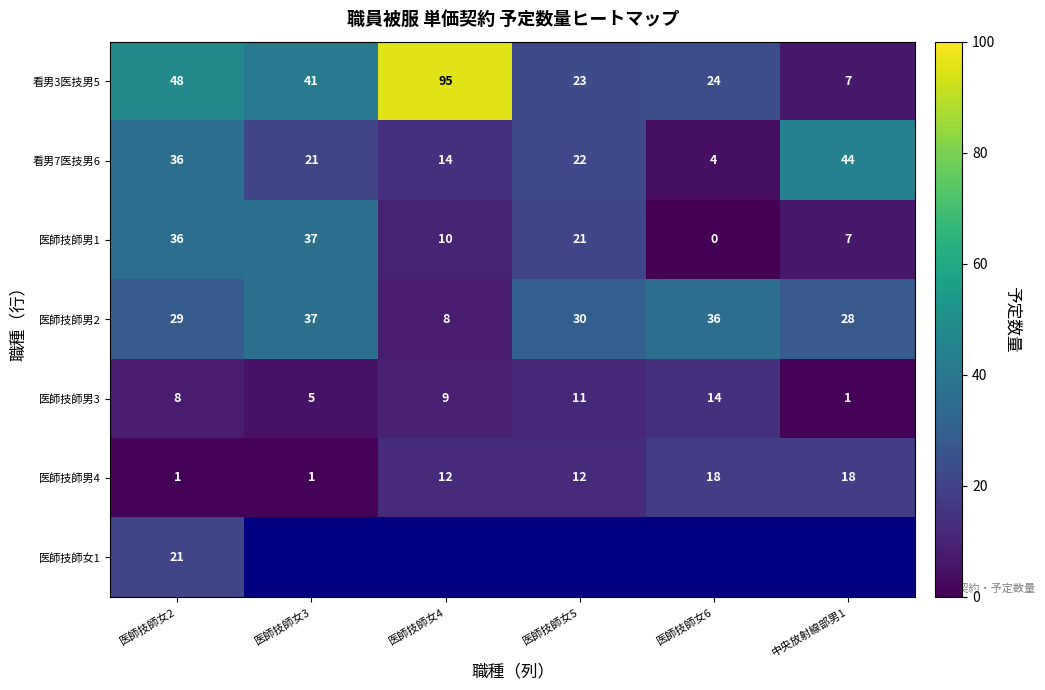

List the labels in order of 医師技師男2 value, largest first.

医師技師女3, 医師技師女6, 医師技師女5, 医師技師女2, 中央放射線部男1, 医師技師女4